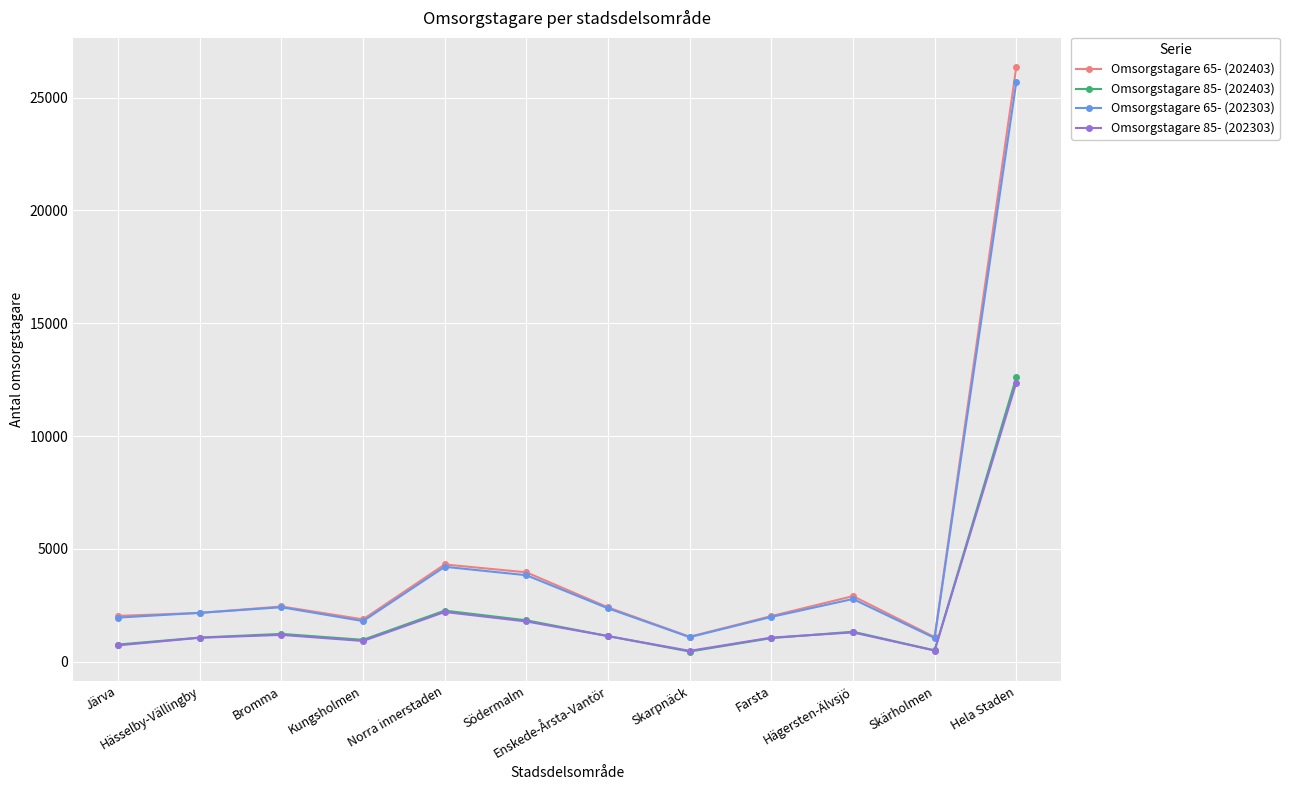

What is the spread (max minus min) of values at Södermalm?

2177